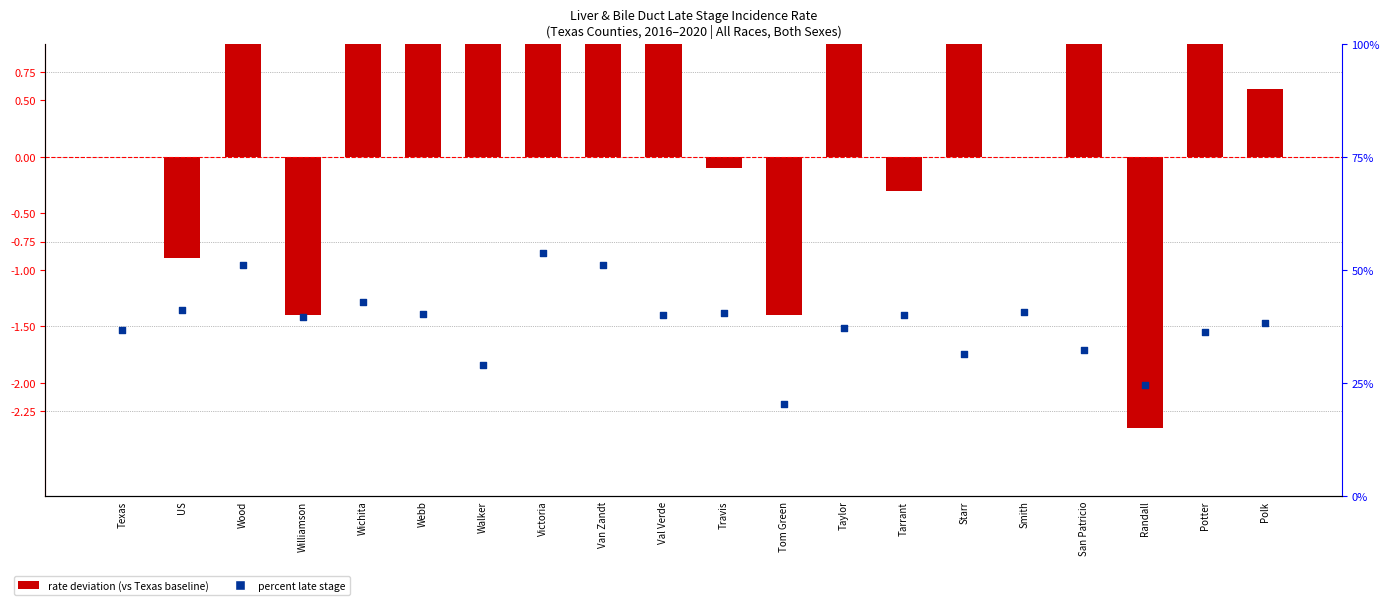

Which series has the largest total across all categories?

percent late stage